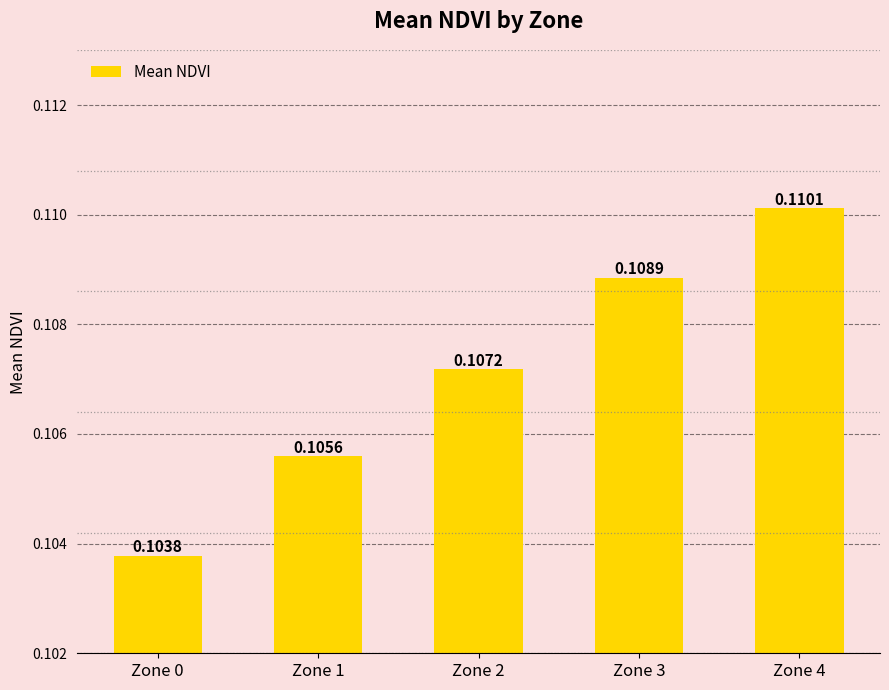

Are the bars grouped side by side (vs. stacked)?

No